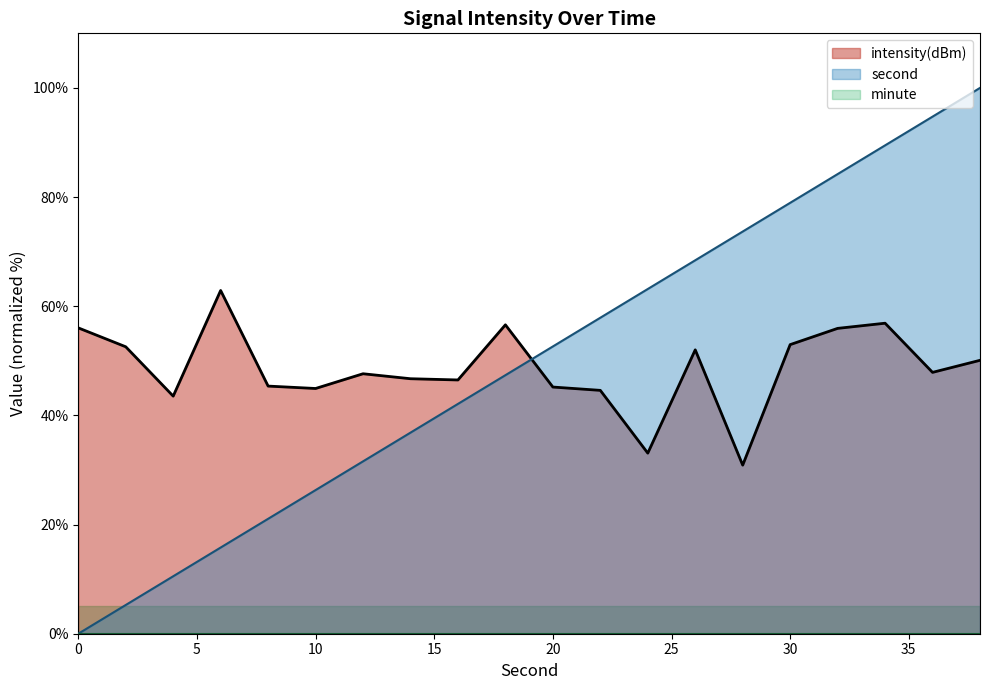

Where is the first local maximum for intensity(dBm)?

6